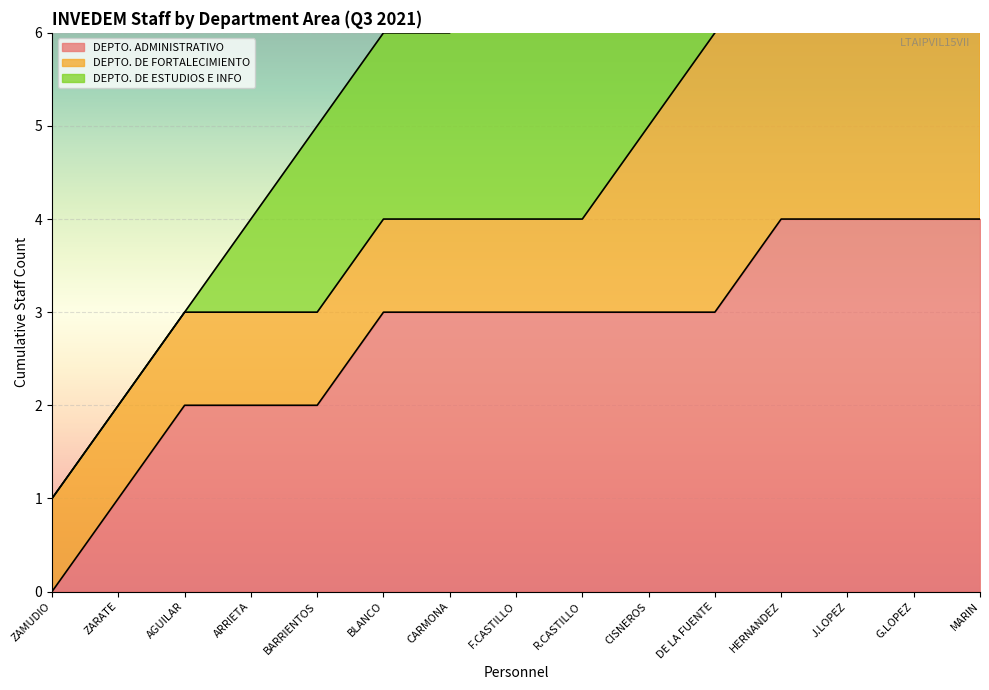

The DEPTO. ADMINISTRATIVO series shows 7 at HERNANDEZ. True or false?

False